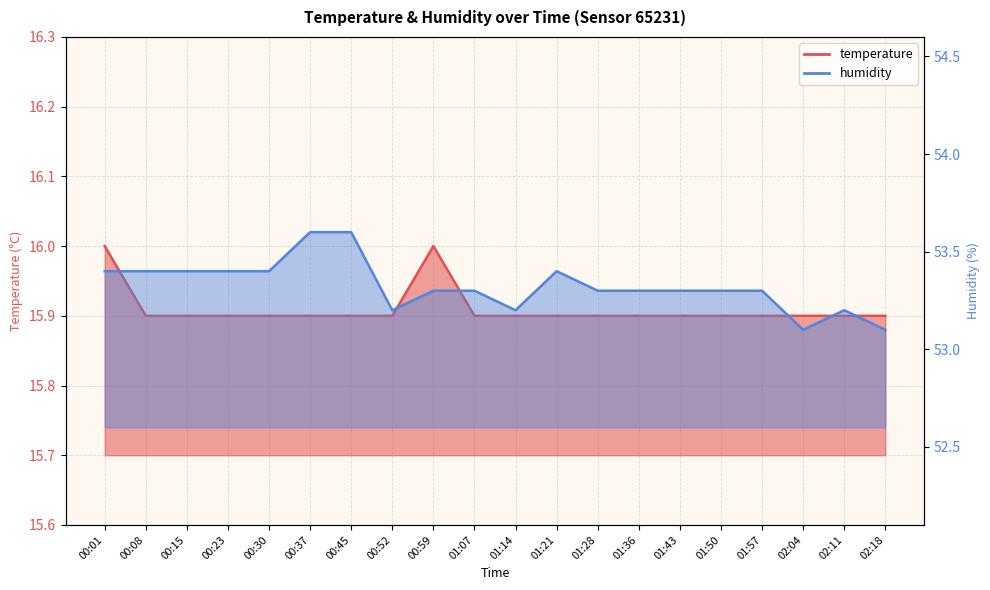

Which category has the highest value in the humidity series?

00:37